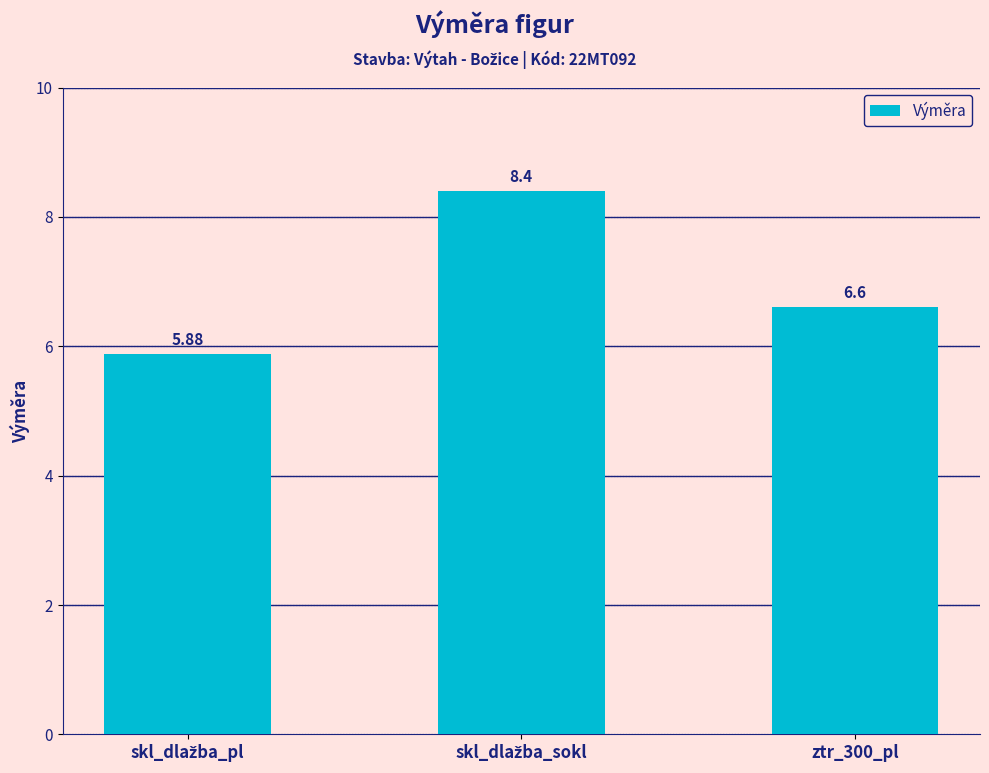

What is the difference between the maximum and second lowest values?

1.8